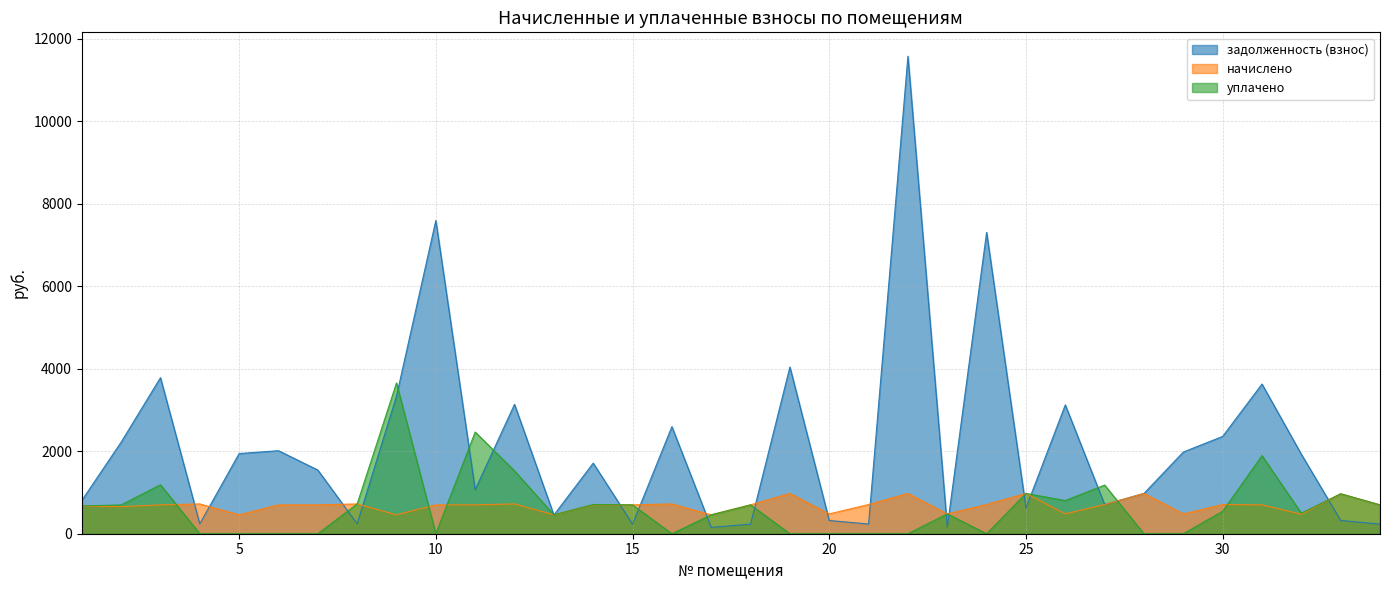

Which category has the lowest value in the задолженность (взнос) series?

17